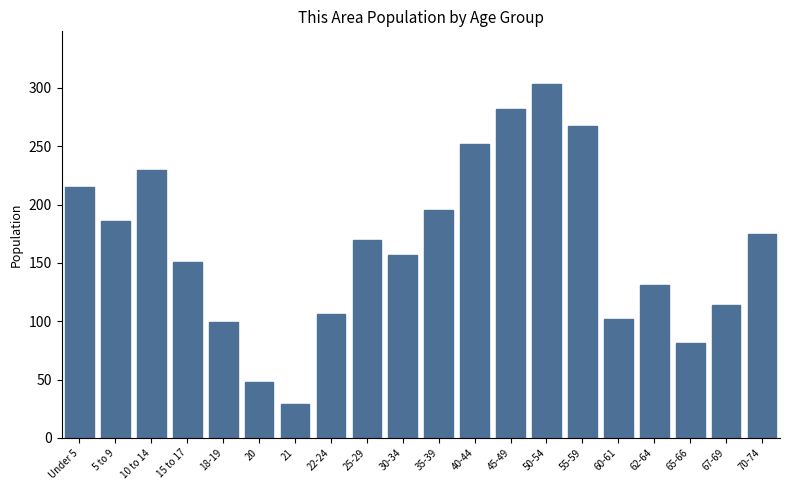

Reading right to left, list all the values displayed in this chart.

175	114	81	131	102	267	303	282	252	195	157	170	106	29	48	99	151	230	186	215